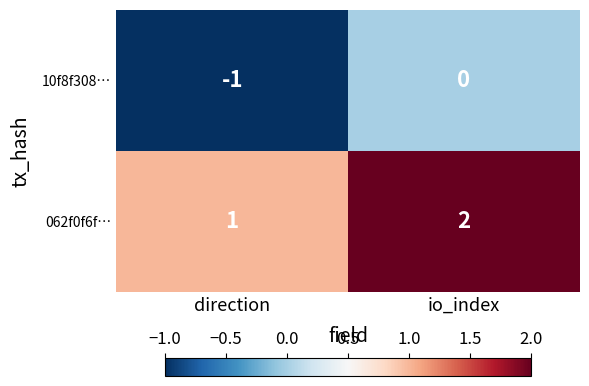

What is the minimum value shown in the chart?

-1